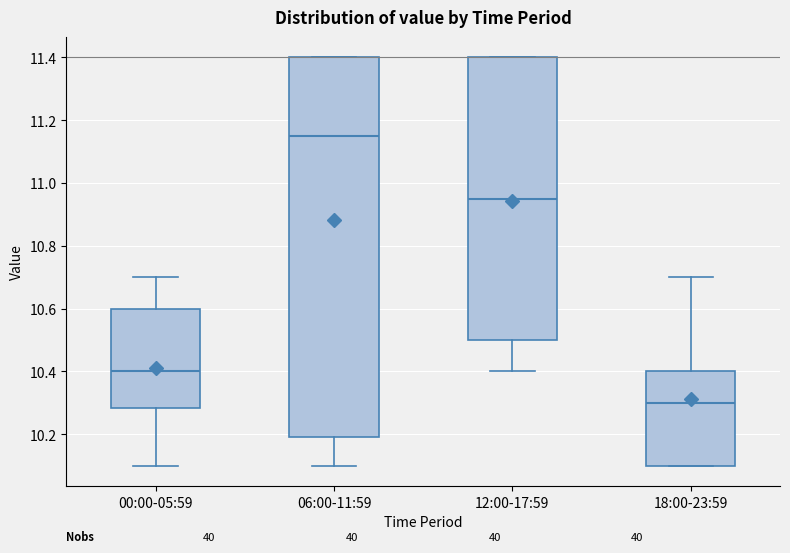

Comparing the boxes themselves (not the whiskers), which one is the tallest?

06:00-11:59